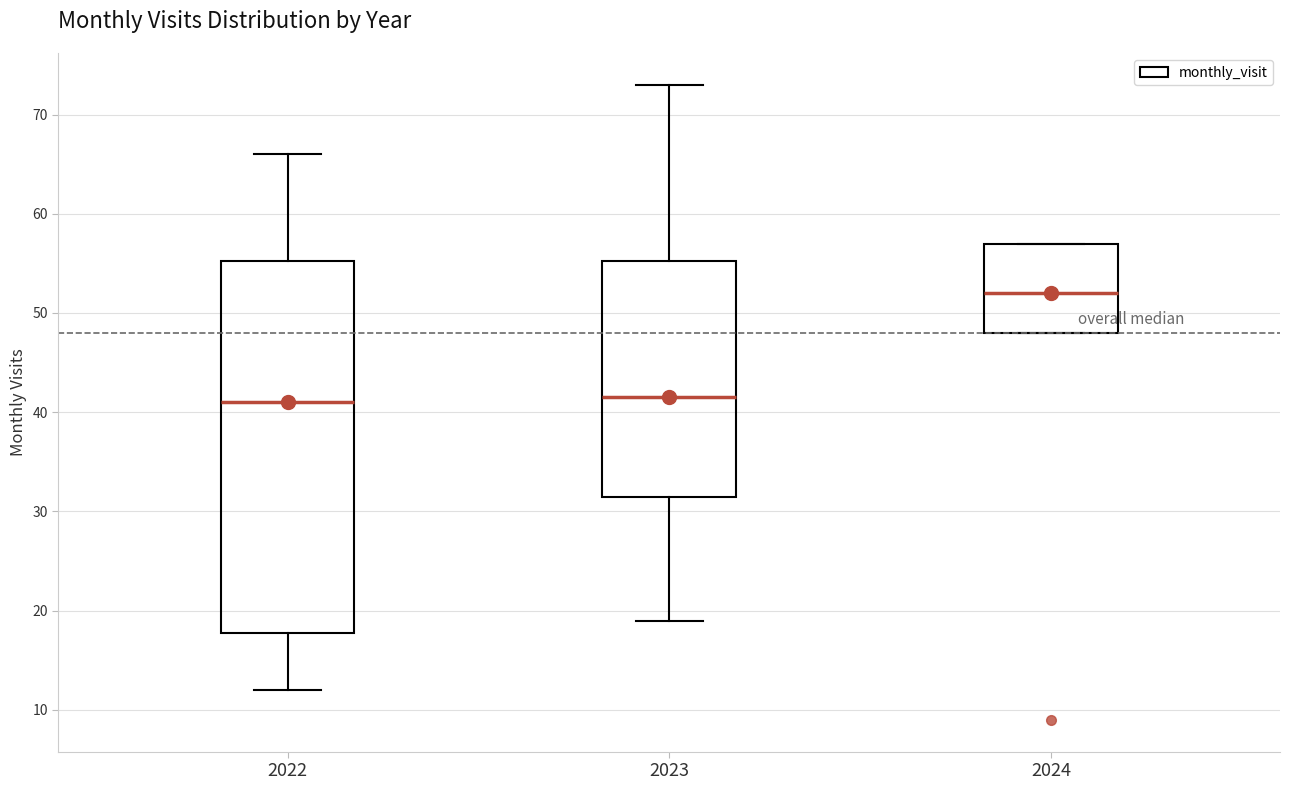

Reading left to right, read every box against the y-axis: the position of its median line, the range the box covers, and the ends of its whiskers. The values are not printed on the chart, so give them approximately, as read against the axis.

2022: median 41, box 18 to 55, whiskers 12 to 66
2023: median 42, box 32 to 55, whiskers 19 to 73
2024: median 52, box 48 to 57, whiskers 48 to 57